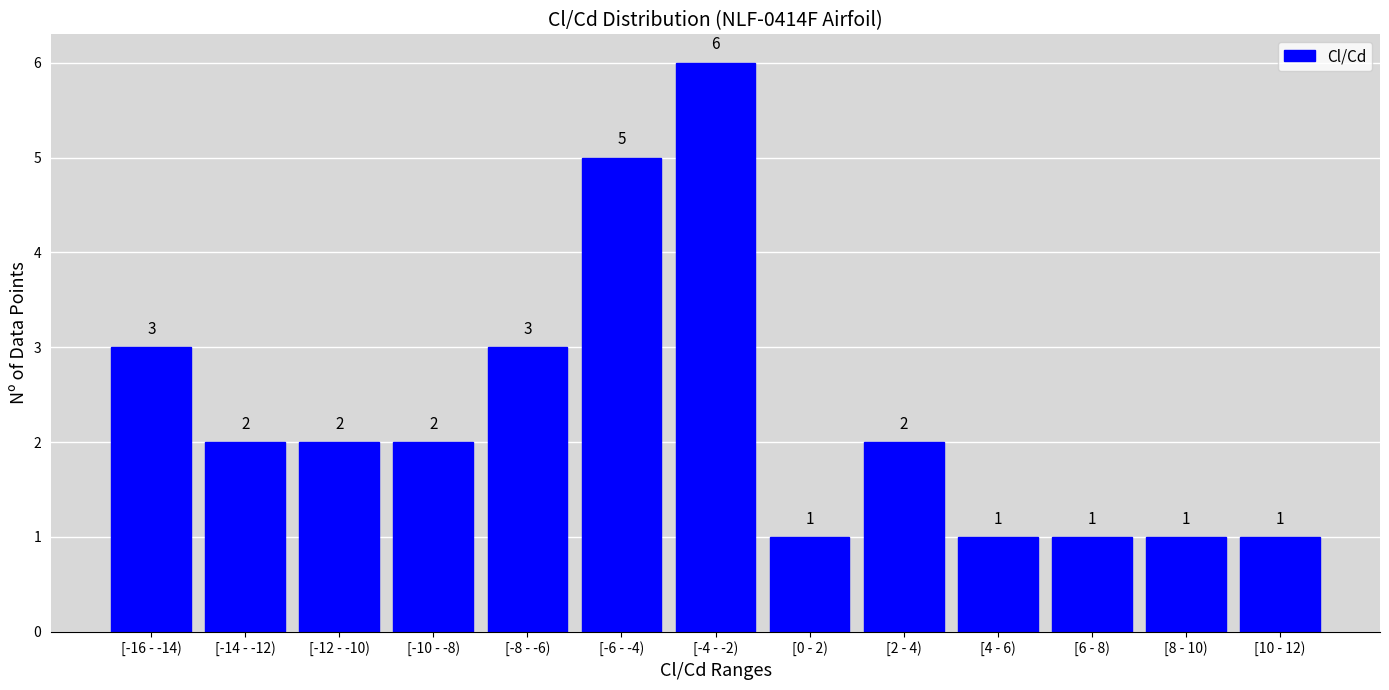

Reading left to right, extract all data points from this chart.

3	2	2	2	3	5	6	1	2	1	1	1	1